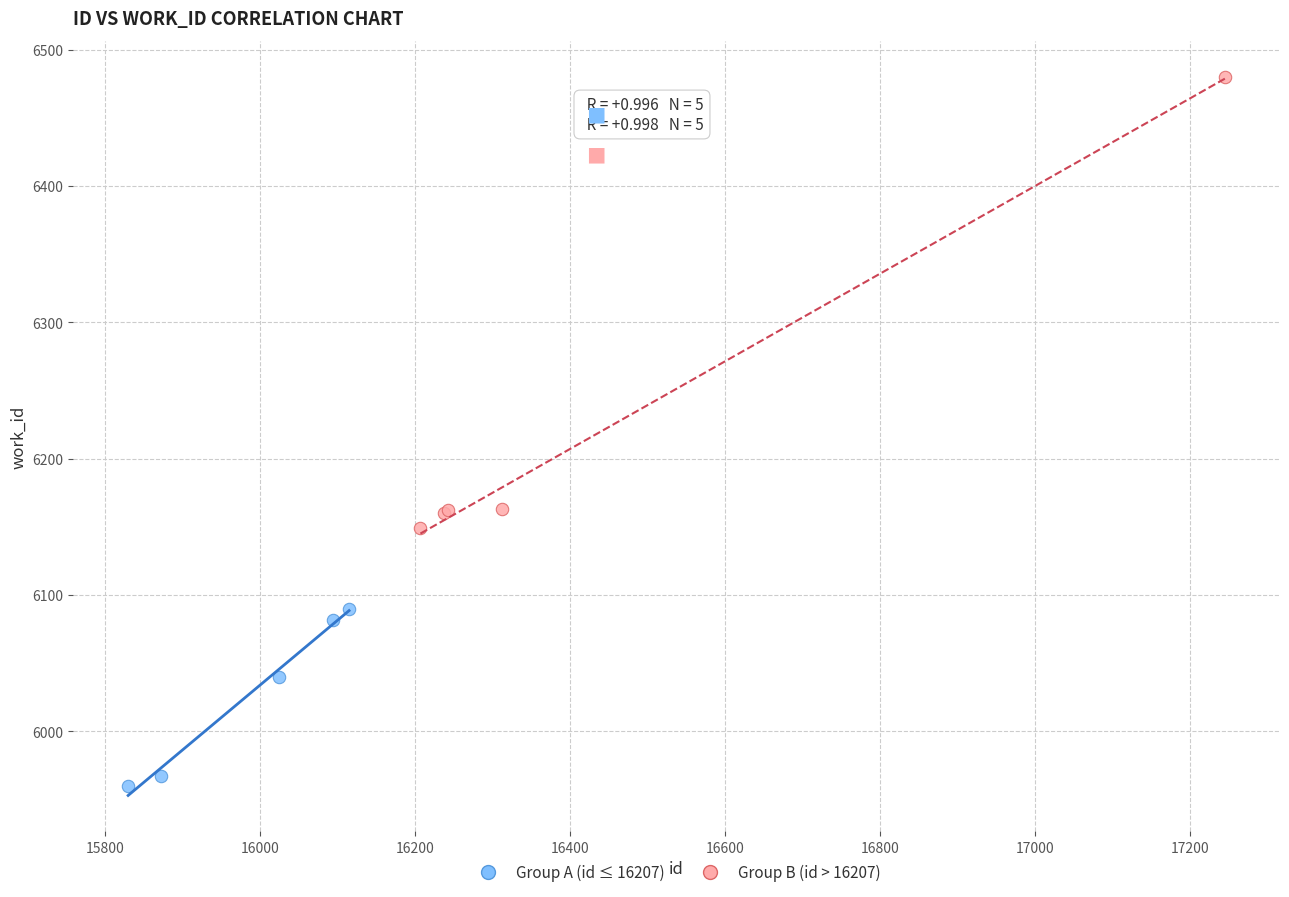

What are all the series names shown in the legend?

Group A (id ≤ 16207), Group B (id > 16207)